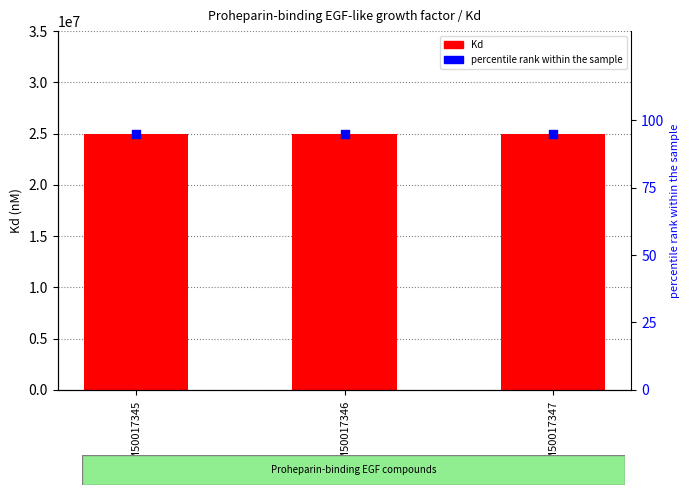

What are all the series names shown in the legend?

Kd, percentile rank within the sample